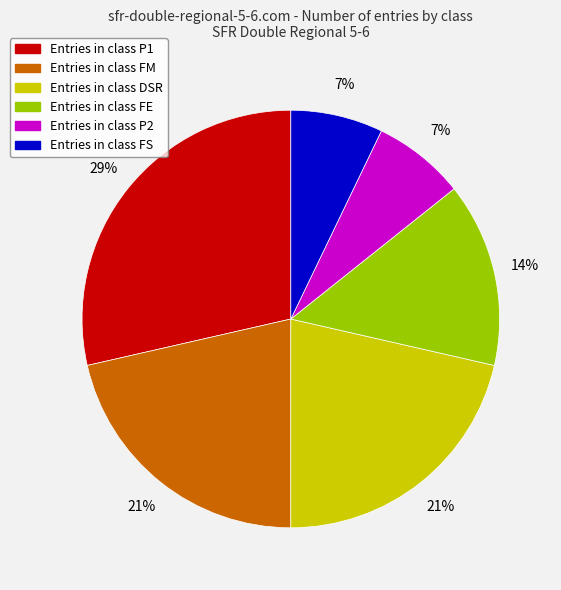

To the nearest percent, what is the combined percentage of Entries in class FE and Entries in class FS?

21%